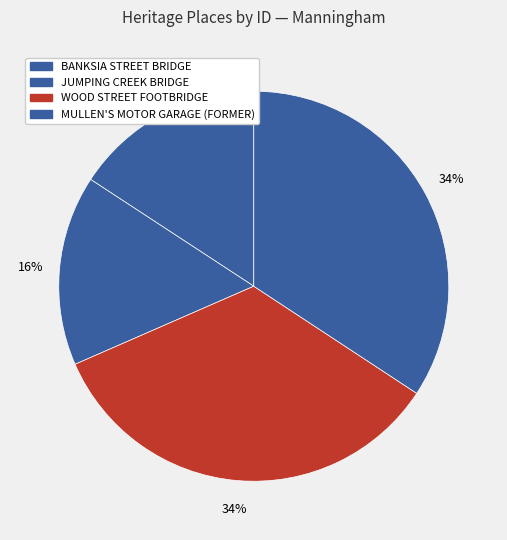

Is MULLEN'S MOTOR GARAGE (FORMER) the majority of the pie?

No